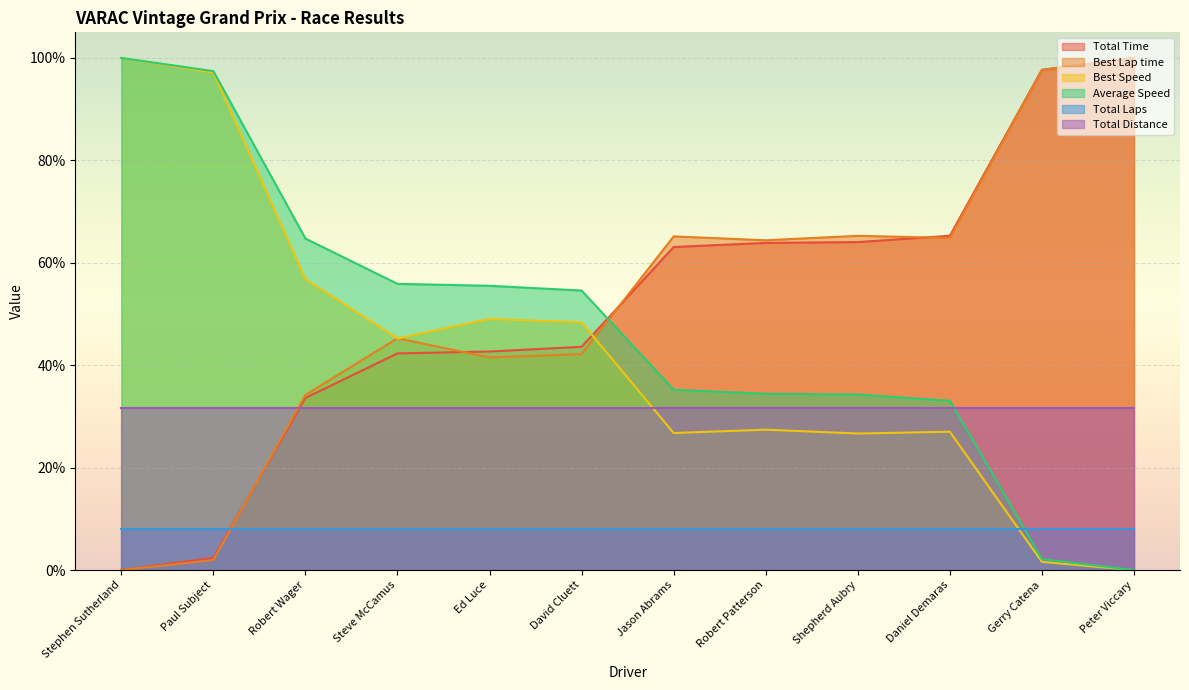

At how many categories does at least one series exceed 9?

12